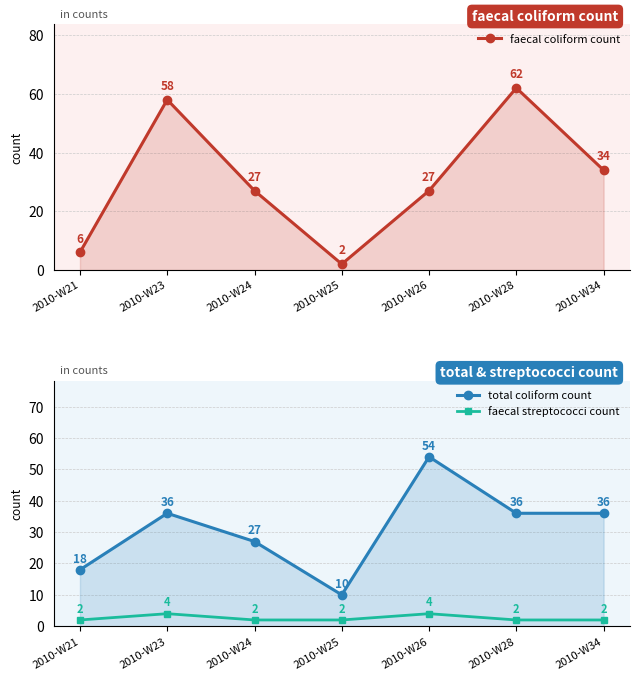

Is it true that faecal coliform count equals 46 at 2010-W26?

False